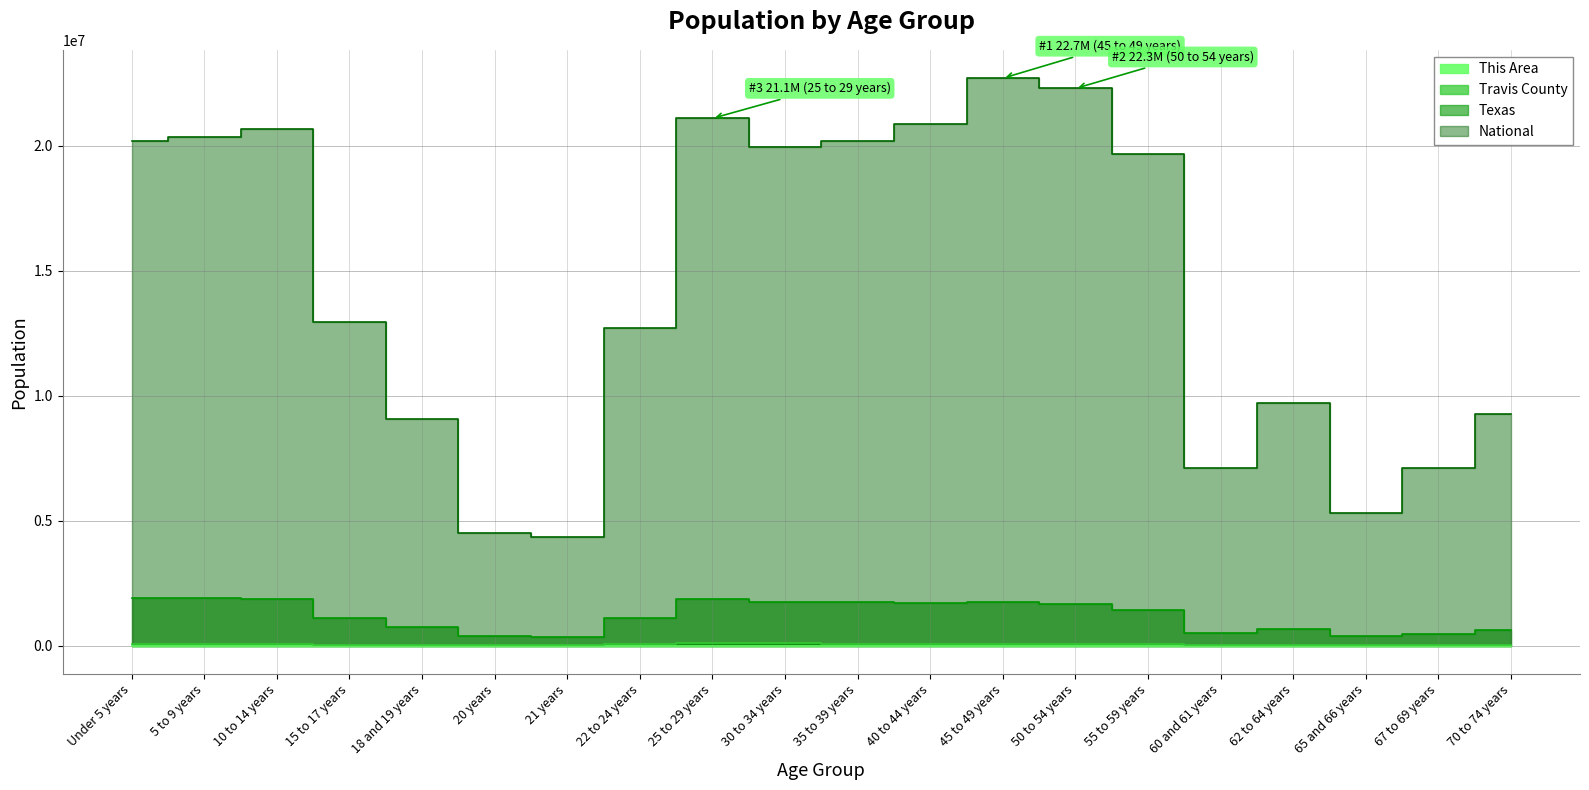

What is the total value across all series at 62 to 64 years?

10401366